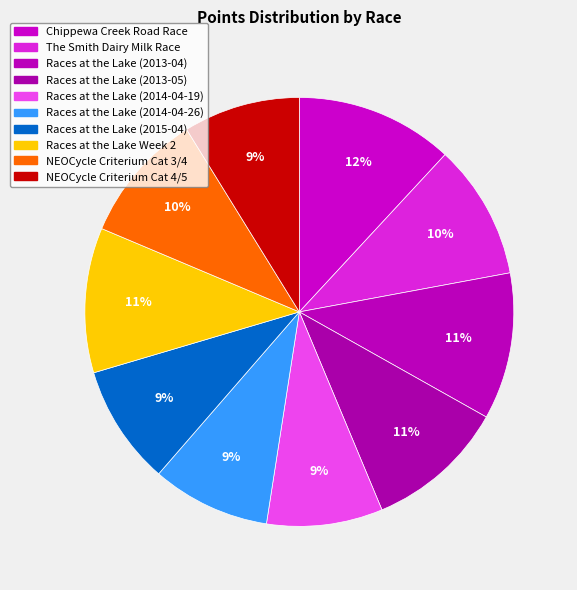

How many slices are in this pie chart?

10